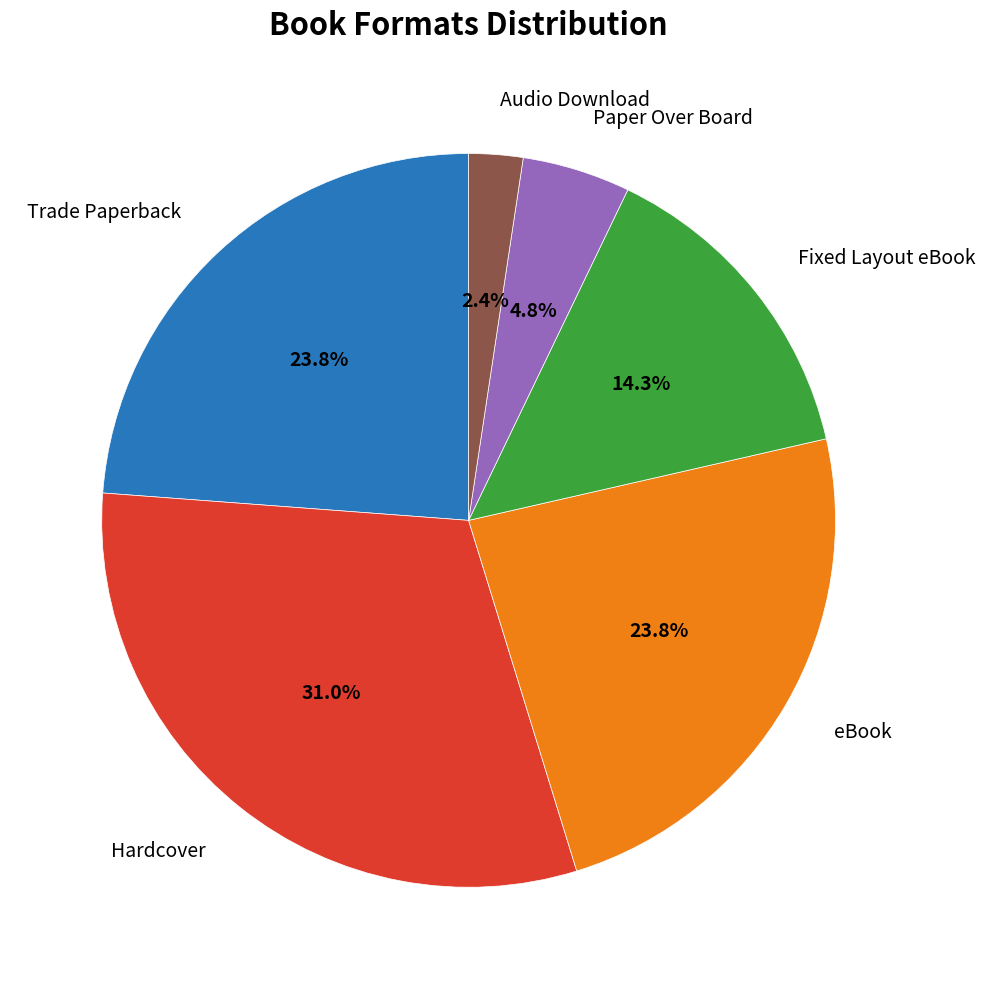

Is there any slice that represents more than half of the pie?

No